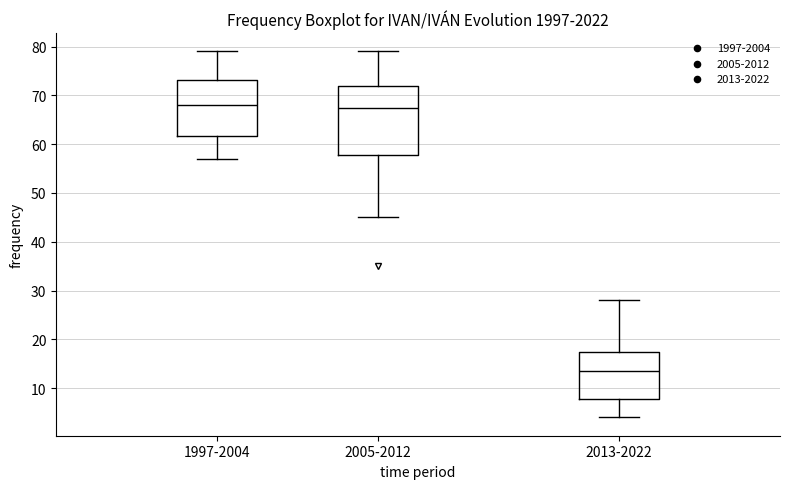

Reading left to right, transcribe this box plot: for each box, give where its median line is, the range the box spans, and where its two whiskers end, as read against the y-axis. The values are not printed on the chart, so give them approximately, as read against the axis.

1997-2004: median 68, box 62 to 73, whiskers 57 to 79
2005-2012: median 68, box 58 to 72, whiskers 45 to 79
2013-2022: median 14, box 8 to 18, whiskers 4 to 28